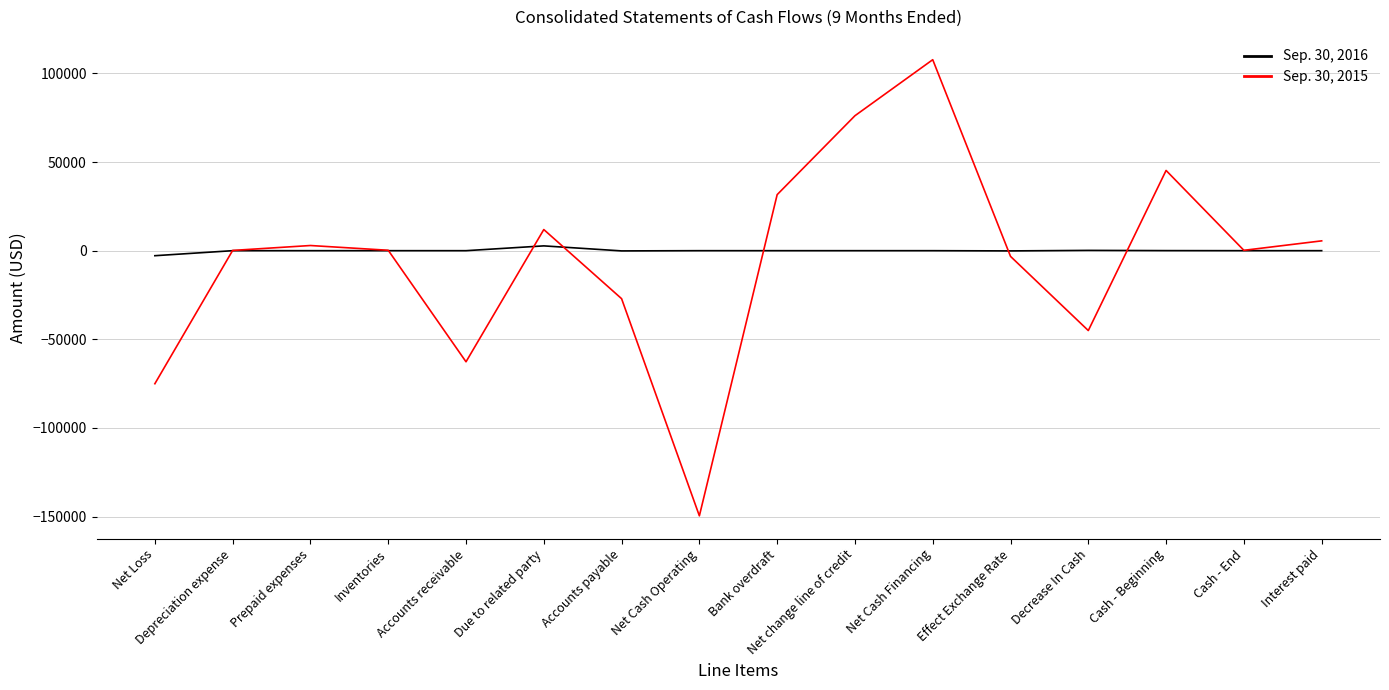

At which label does Sep. 30, 2015 reach its peak?

Net Cash Financing